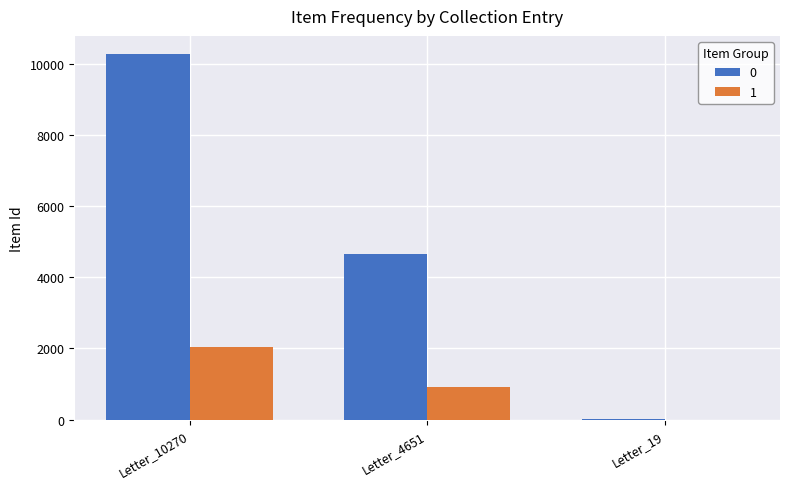

At which category is the sum across all series the highest?

Letter_10270